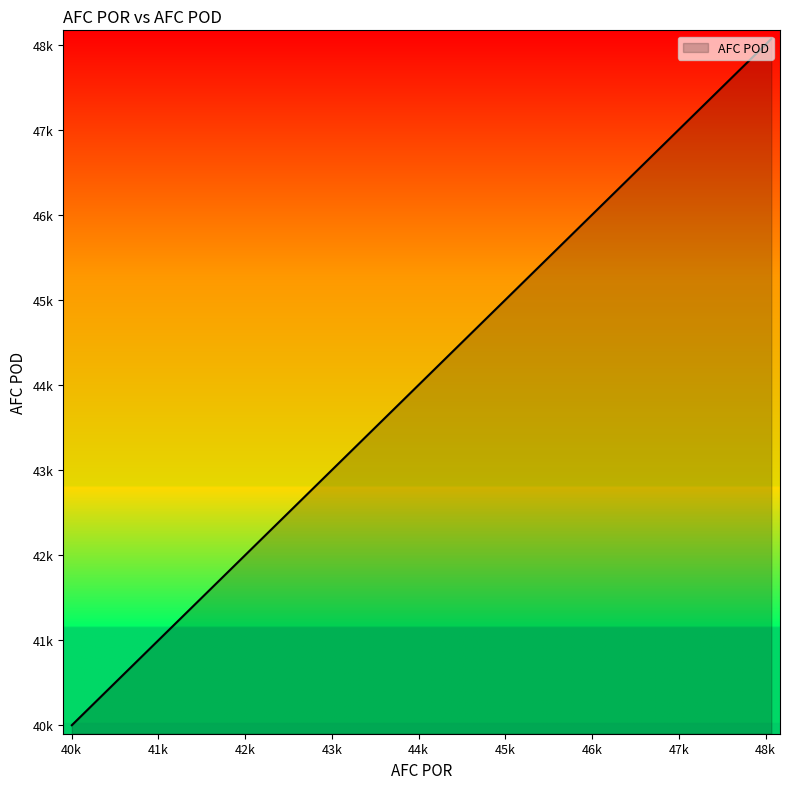

Where is the first local minimum?

40013